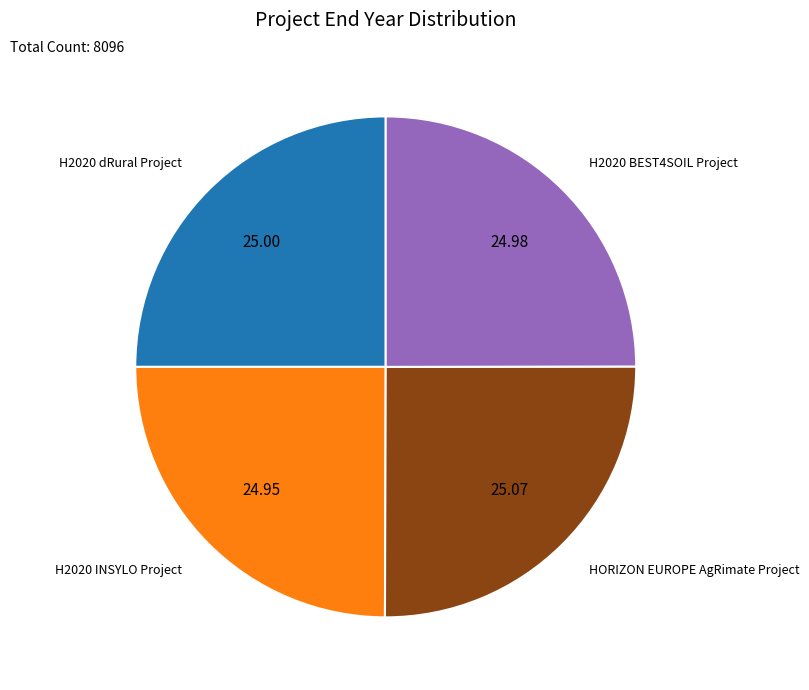

Is there a majority slice in this chart?

No